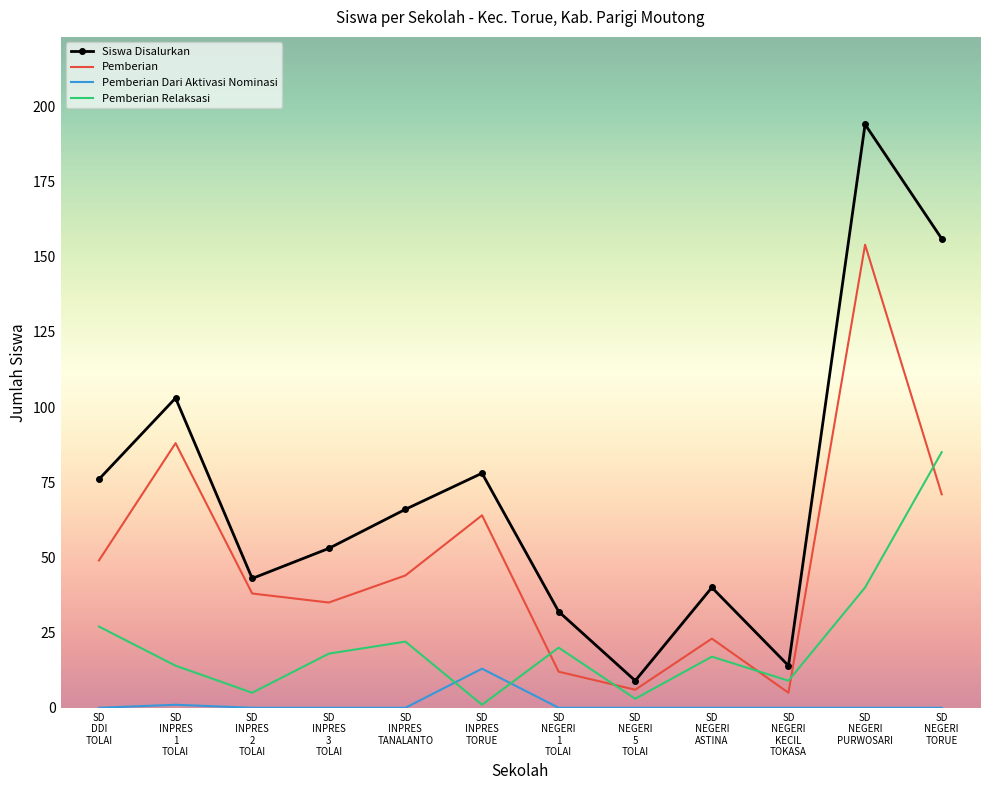

True or false: Pemberian and Siswa Disalurkan cross at least once.

False